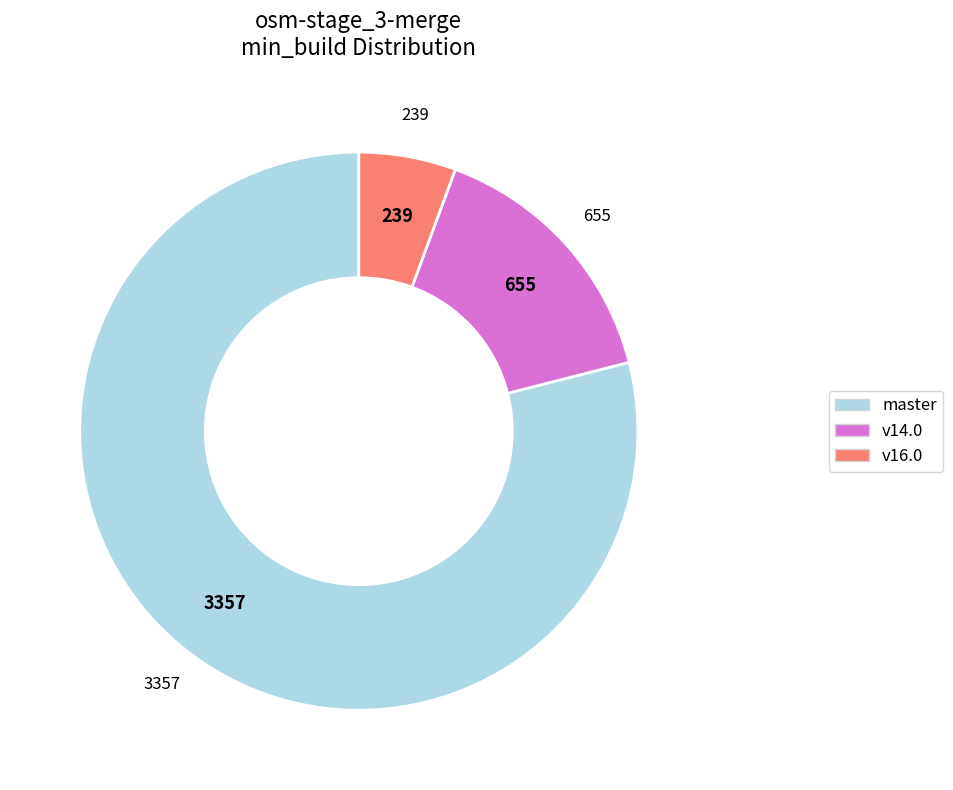

Does any single category account for the majority?

Yes